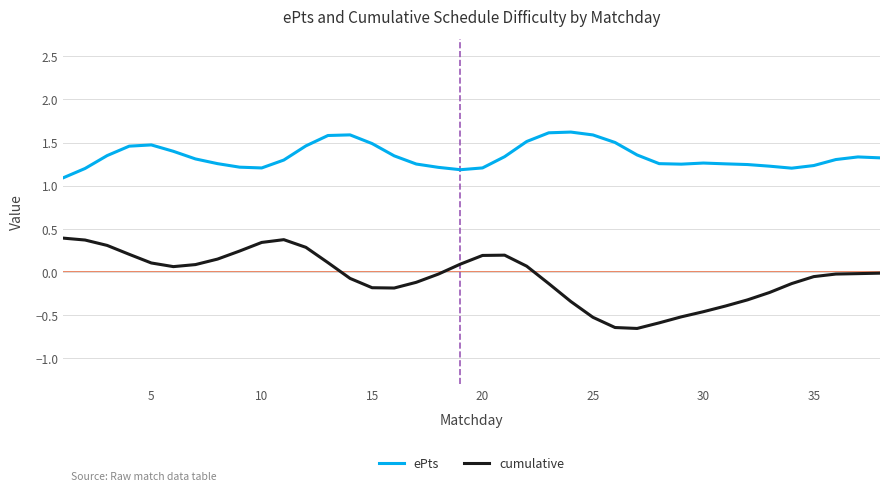

Which series has the widest spread of values?

cumulative